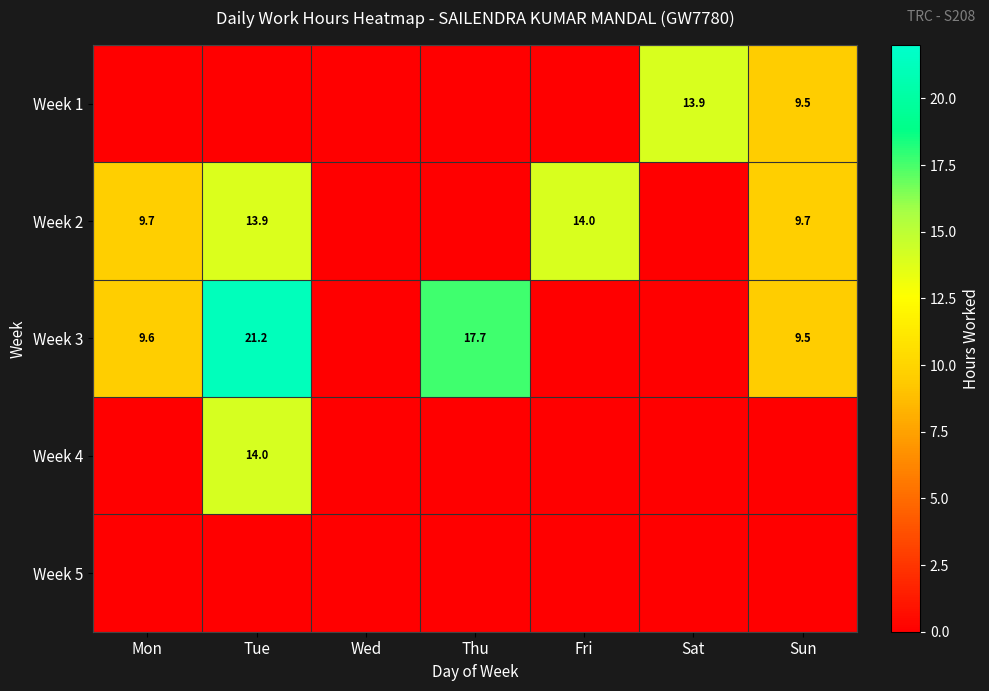

The value of Week 2 at Tue is 8.3. True or false?

False